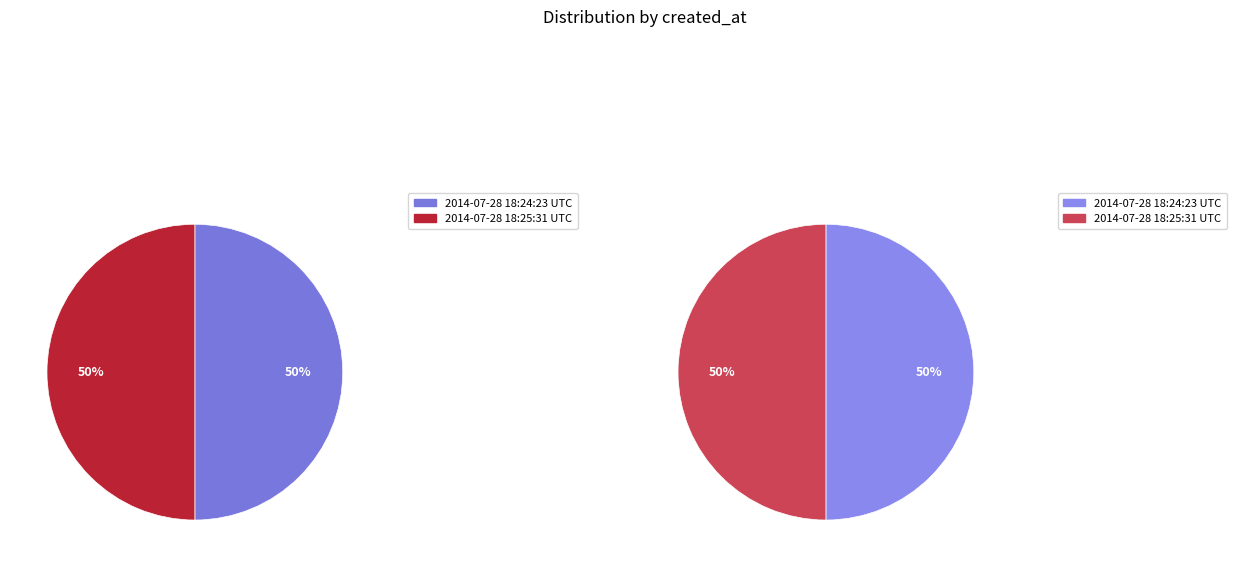

Combined, what portion of the pie is 24337 and 24336?

100.0%